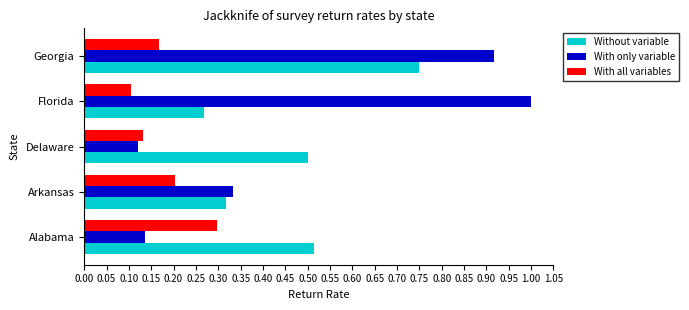

What is the difference between the highest and lowest values at Delaware?

0.4